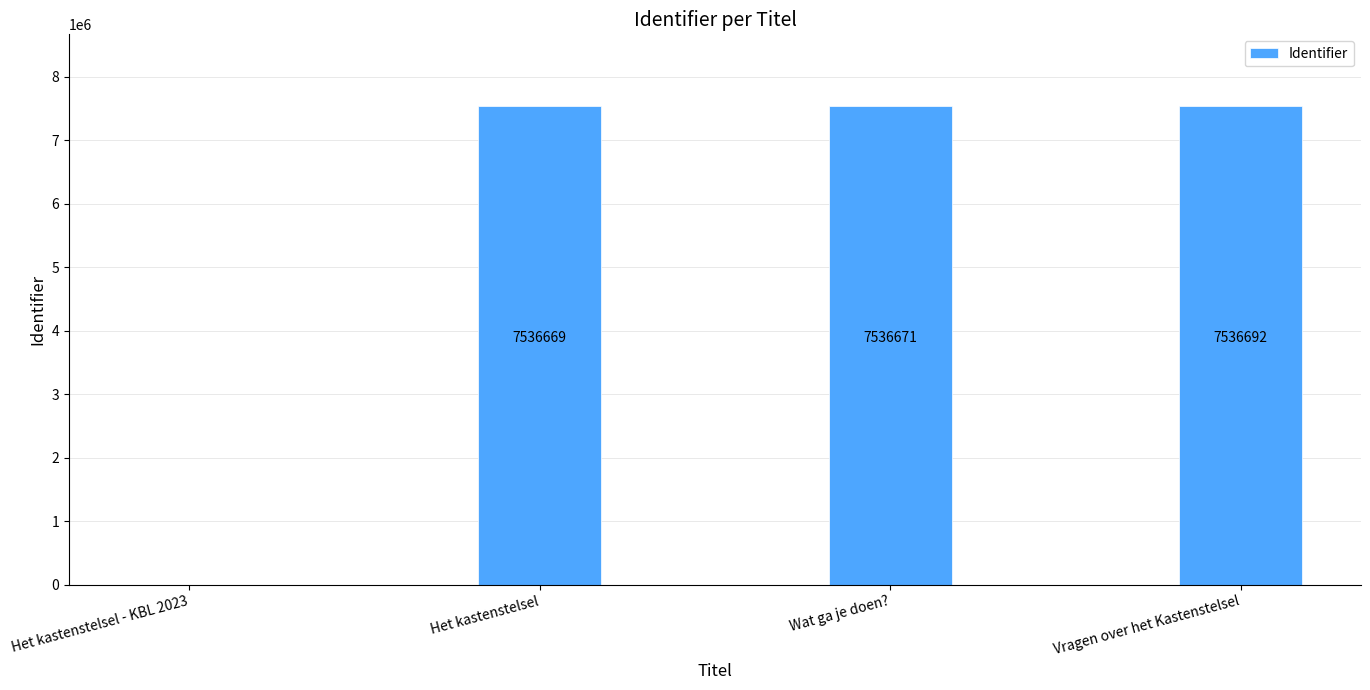

How many distinct data groups are displayed?

1